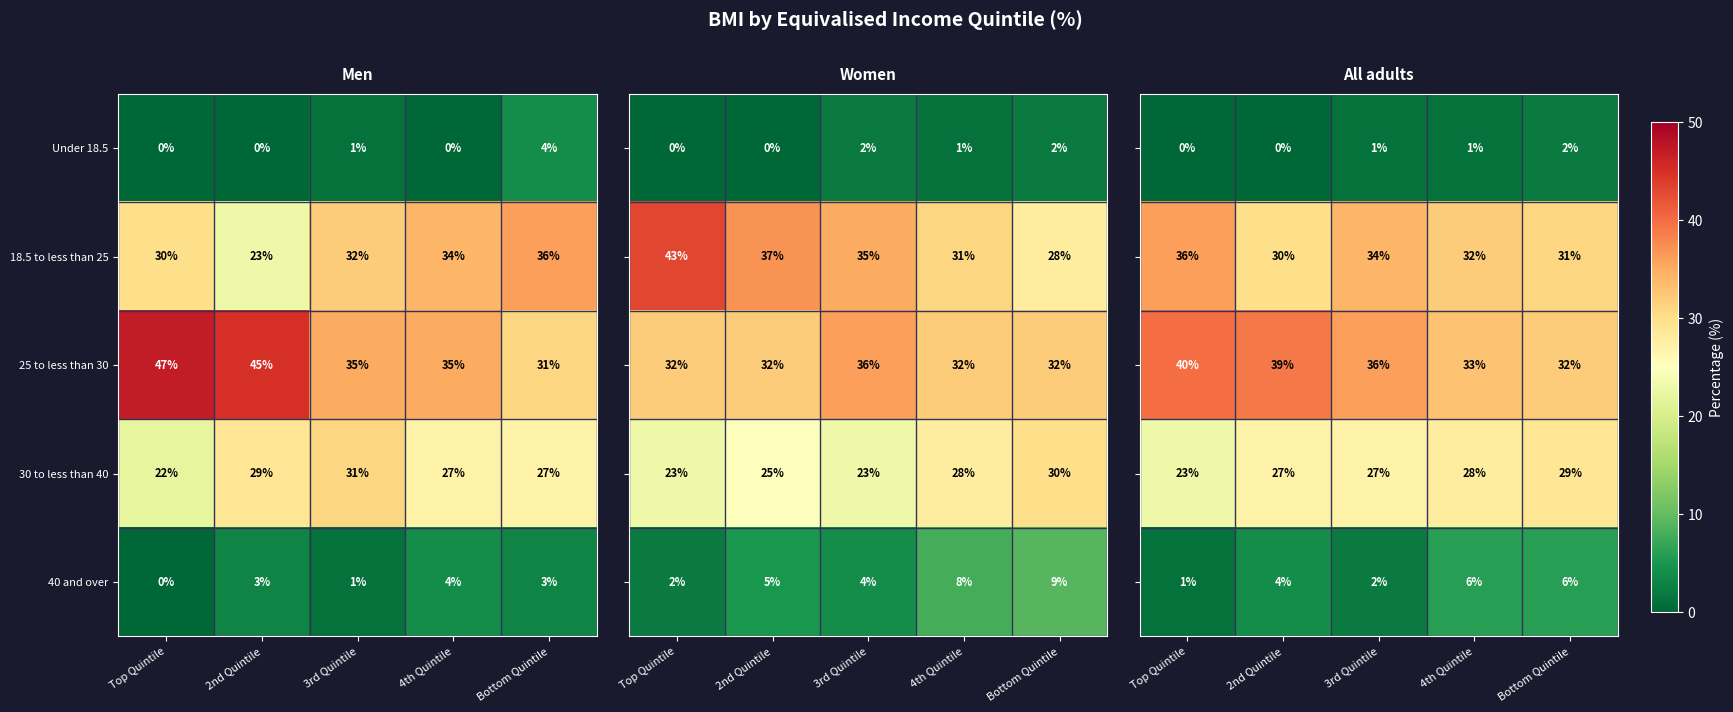

The value of 18.5 to less than 25 at 3rd Quintile is 60. True or false?

False